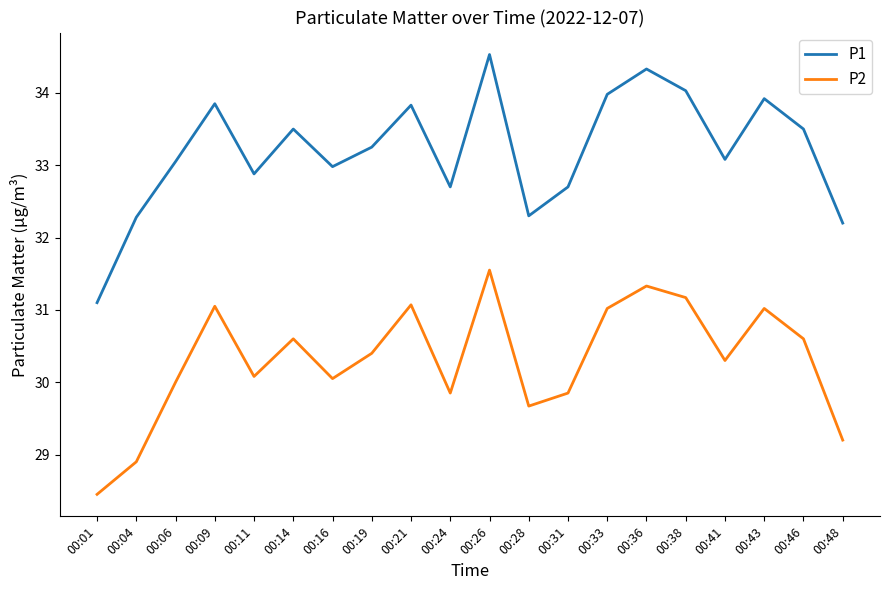

Rank the series at 00:41 from highest to lowest value.

P1, P2